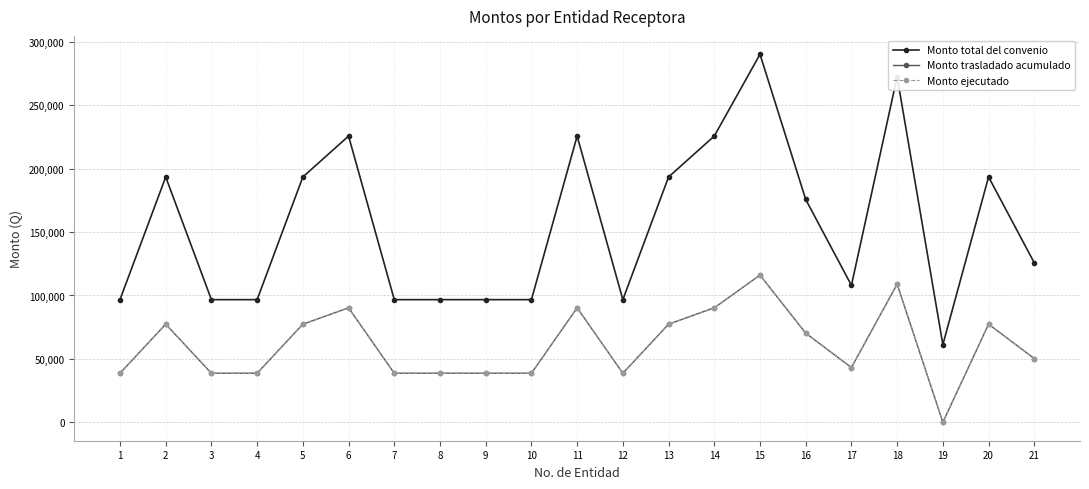

What is the greatest value displayed?

290187.0